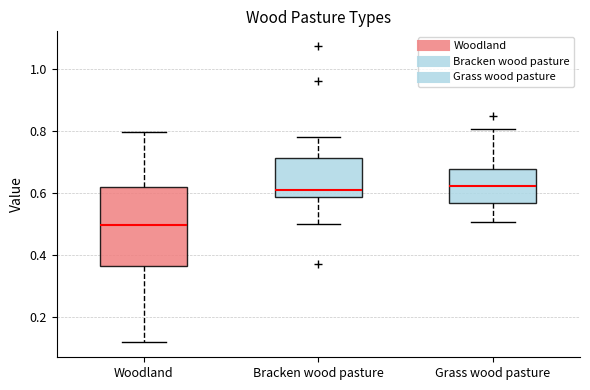

Where is the upper edge of the box for Woodland on the y-axis? The values are not printed on the chart, so give them approximately, as read against the axis.

0.62